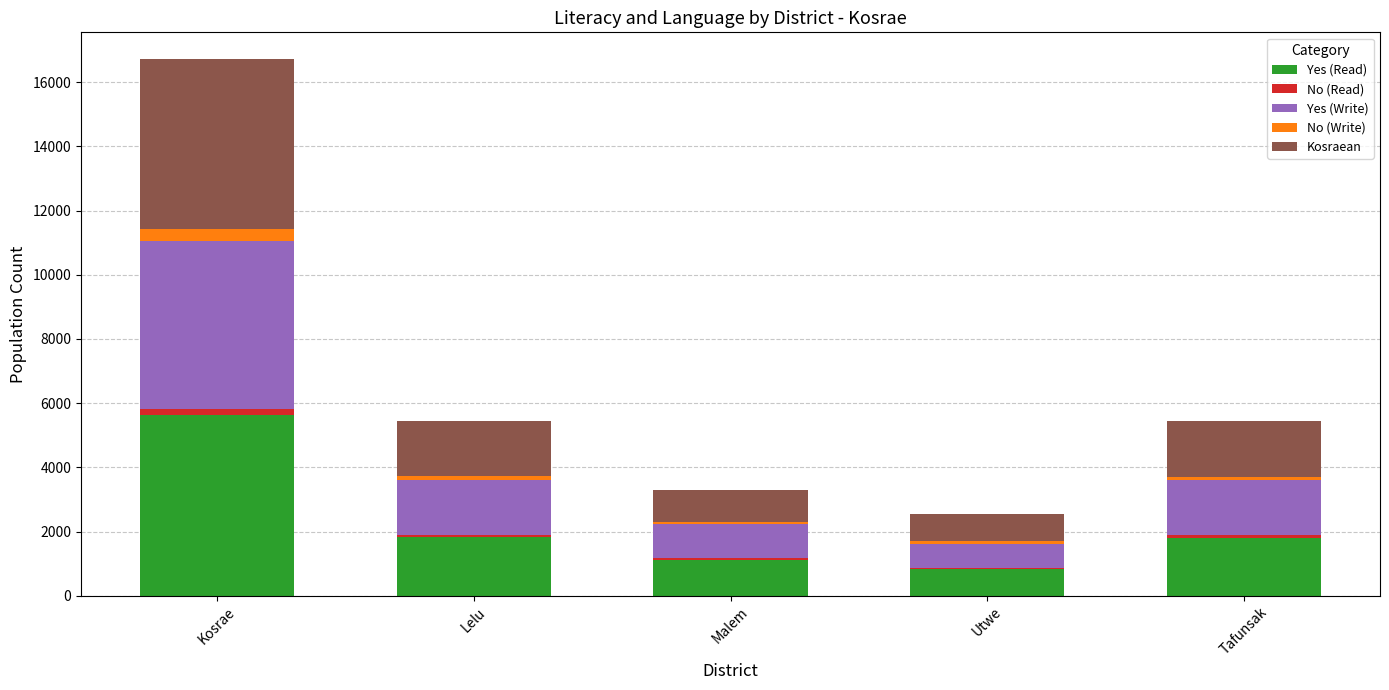

Is it true that Yes (Read) equals 850 at Tafunsak?

False